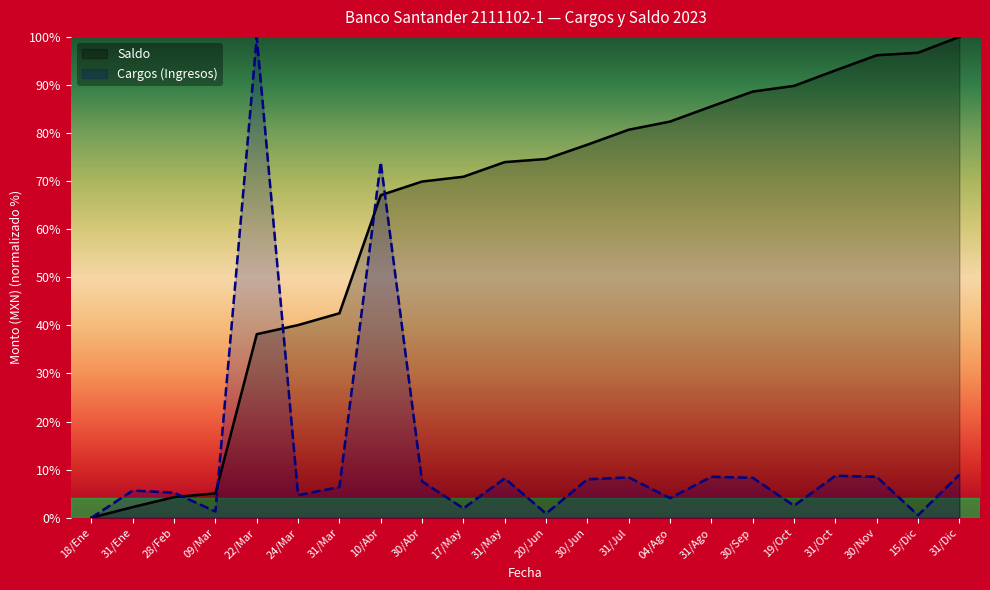

How many values in the Cargos (Ingresos) series are below 7?

11